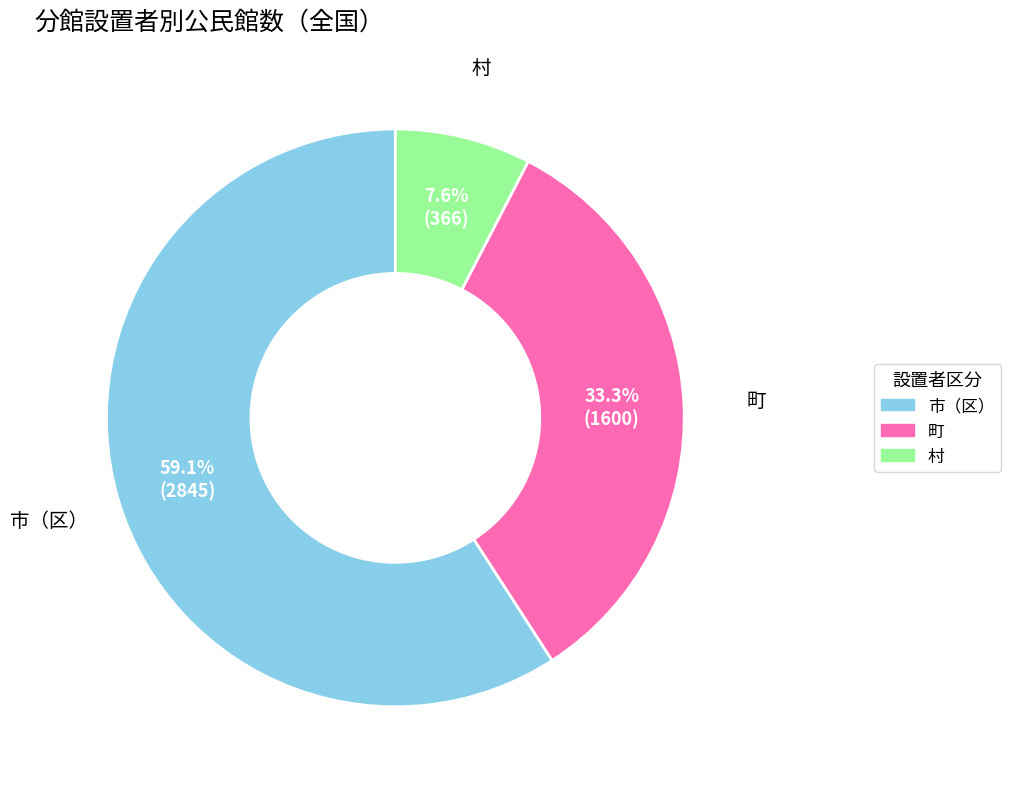

What is the largest slice in the pie chart?

市（区）